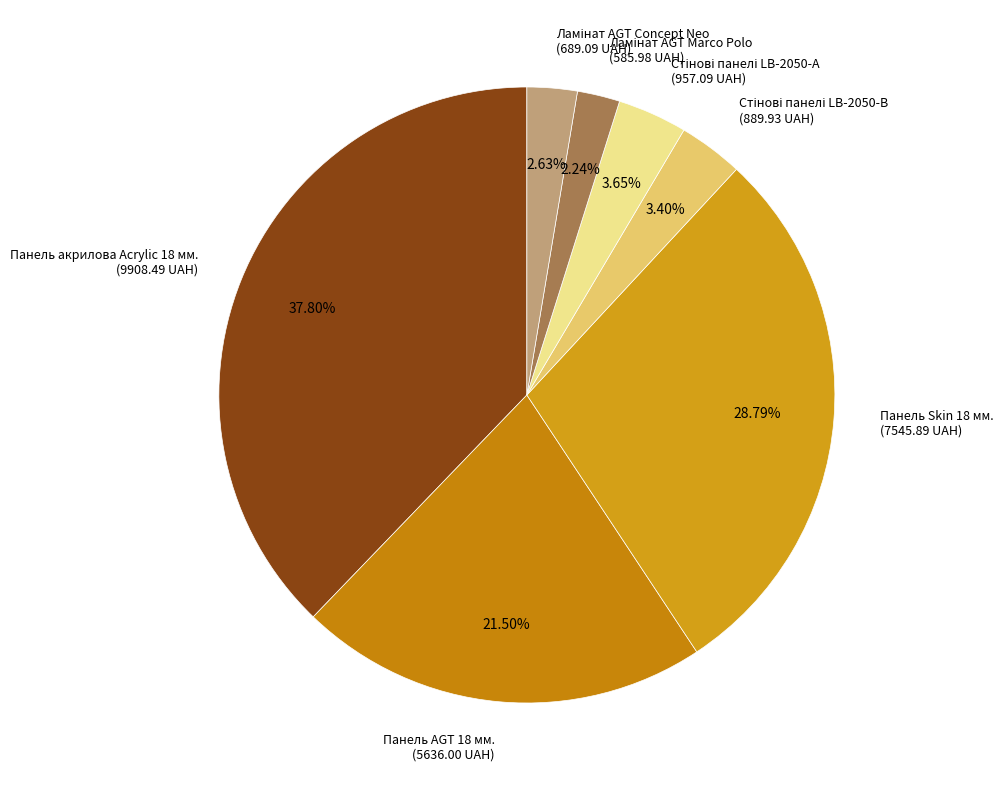

Is there a majority slice in this chart?

No